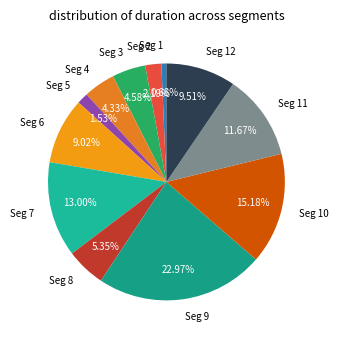

Does Seg 8 represent more than half of the total?

No